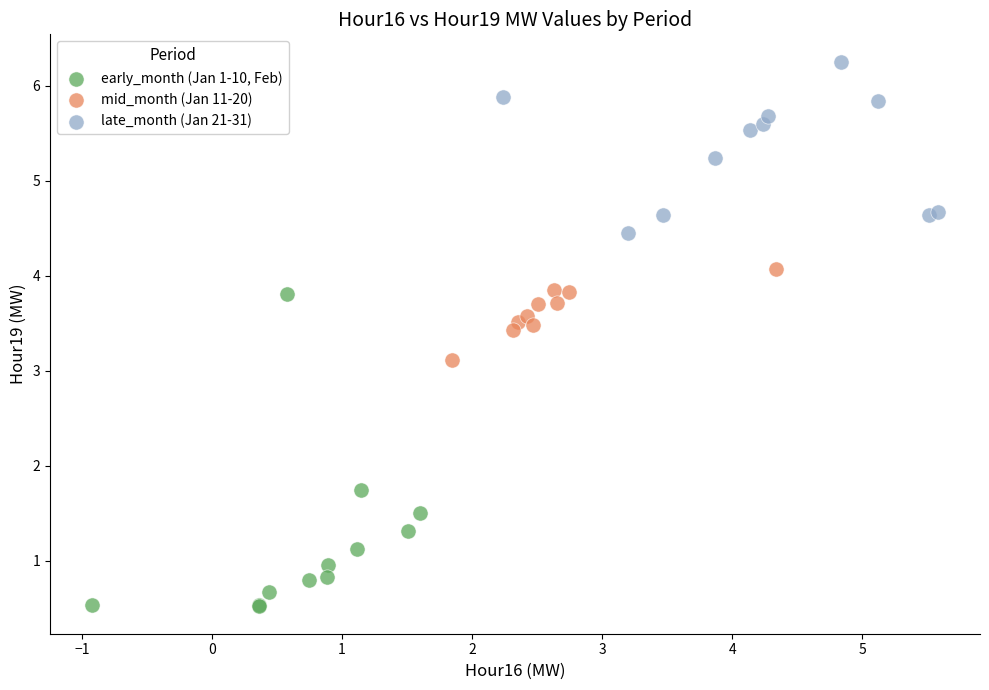

What are all the series names shown in the legend?

early_month (Jan 1-10, Feb), mid_month (Jan 11-20), late_month (Jan 21-31)